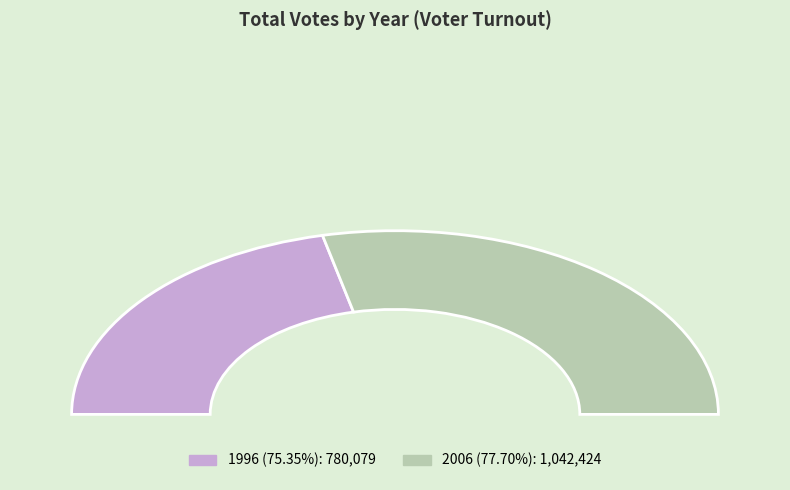

True or false: 1996 (75.35%) accounts for 43% of the total.

True